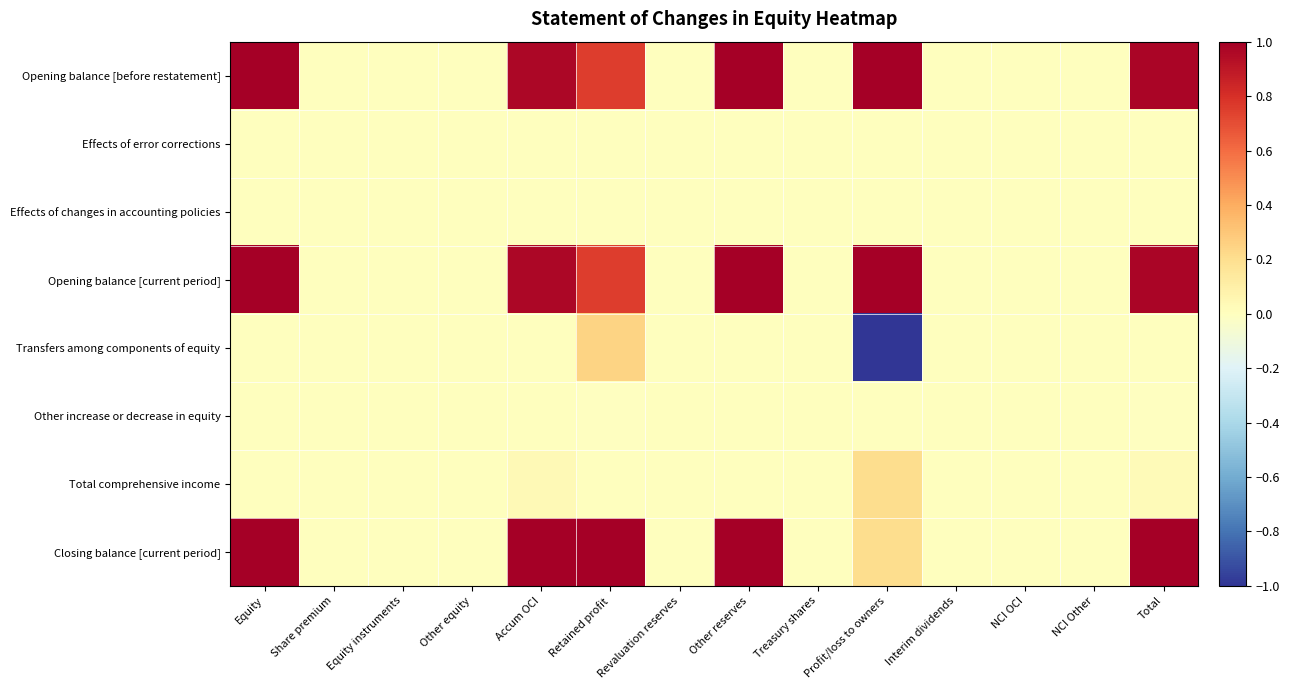

Reading left to right, list all the values displayed in this chart.

Opening balance [before restatement]: Equity=1.0	Share premium=0.0	Equity instruments=0.0	Other equity=0.0	Accum OCI=1.0	Retained profit=0.8	Revaluation reserves=0.0	Other reserves=1.0	Treasury shares=0.0	Profit/loss to owners=1.0	Interim dividends=0.0	NCI OCI=0.0	NCI Other=0.0	Total=1.0
Effects of error corrections: Equity=0.0	Share premium=0.0	Equity instruments=0.0	Other equity=0.0	Accum OCI=0.0	Retained profit=0.0	Revaluation reserves=0.0	Other reserves=0.0	Treasury shares=0.0	Profit/loss to owners=0.0	Interim dividends=0.0	NCI OCI=0.0	NCI Other=0.0	Total=0.0
Effects of changes in accounting policies: Equity=0.0	Share premium=0.0	Equity instruments=0.0	Other equity=0.0	Accum OCI=0.0	Retained profit=0.0	Revaluation reserves=0.0	Other reserves=0.0	Treasury shares=0.0	Profit/loss to owners=0.0	Interim dividends=0.0	NCI OCI=0.0	NCI Other=0.0	Total=0.0
Opening balance [current period]: Equity=1.0	Share premium=0.0	Equity instruments=0.0	Other equity=0.0	Accum OCI=1.0	Retained profit=0.8	Revaluation reserves=0.0	Other reserves=1.0	Treasury shares=0.0	Profit/loss to owners=1.0	Interim dividends=0.0	NCI OCI=0.0	NCI Other=0.0	Total=1.0
Transfers among components of equity: Equity=0.0	Share premium=0.0	Equity instruments=0.0	Other equity=0.0	Accum OCI=0.0	Retained profit=0.2	Revaluation reserves=0.0	Other reserves=0.0	Treasury shares=0.0	Profit/loss to owners=-1.0	Interim dividends=0.0	NCI OCI=0.0	NCI Other=0.0	Total=0.0
Other increase or decrease in equity: Equity=0.0	Share premium=0.0	Equity instruments=0.0	Other equity=0.0	Accum OCI=0.0	Retained profit=-0.0	Revaluation reserves=0.0	Other reserves=0.0	Treasury shares=0.0	Profit/loss to owners=0.0	Interim dividends=0.0	NCI OCI=0.0	NCI Other=0.0	Total=-0.0
Total comprehensive income: Equity=0.0	Share premium=0.0	Equity instruments=0.0	Other equity=0.0	Accum OCI=0.0	Retained profit=0.0	Revaluation reserves=0.0	Other reserves=0.0	Treasury shares=0.0	Profit/loss to owners=0.2	Interim dividends=0.0	NCI OCI=0.0	NCI Other=0.0	Total=0.0
Closing balance [current period]: Equity=1.0	Share premium=0.0	Equity instruments=0.0	Other equity=0.0	Accum OCI=1.0	Retained profit=1.0	Revaluation reserves=0.0	Other reserves=1.0	Treasury shares=0.0	Profit/loss to owners=0.2	Interim dividends=0.0	NCI OCI=0.0	NCI Other=0.0	Total=1.0